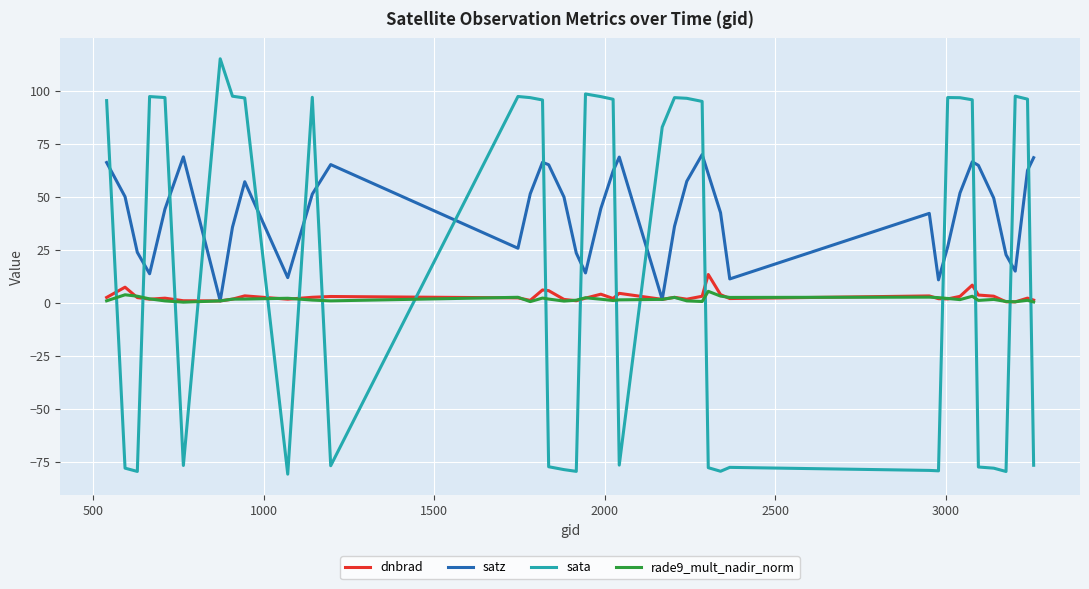

How many intersections are there between dnbrad and sata?

17